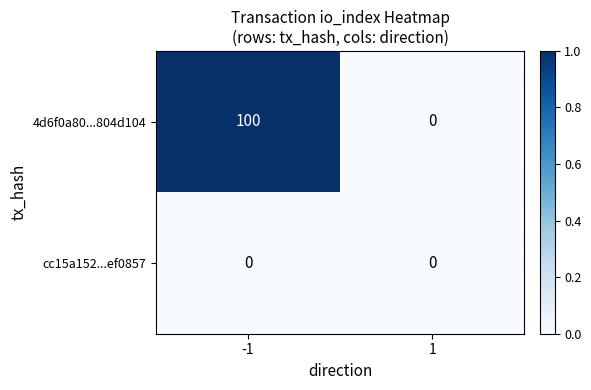

Which series changed the most between -1 and 1?

4d6f0a80...804d104